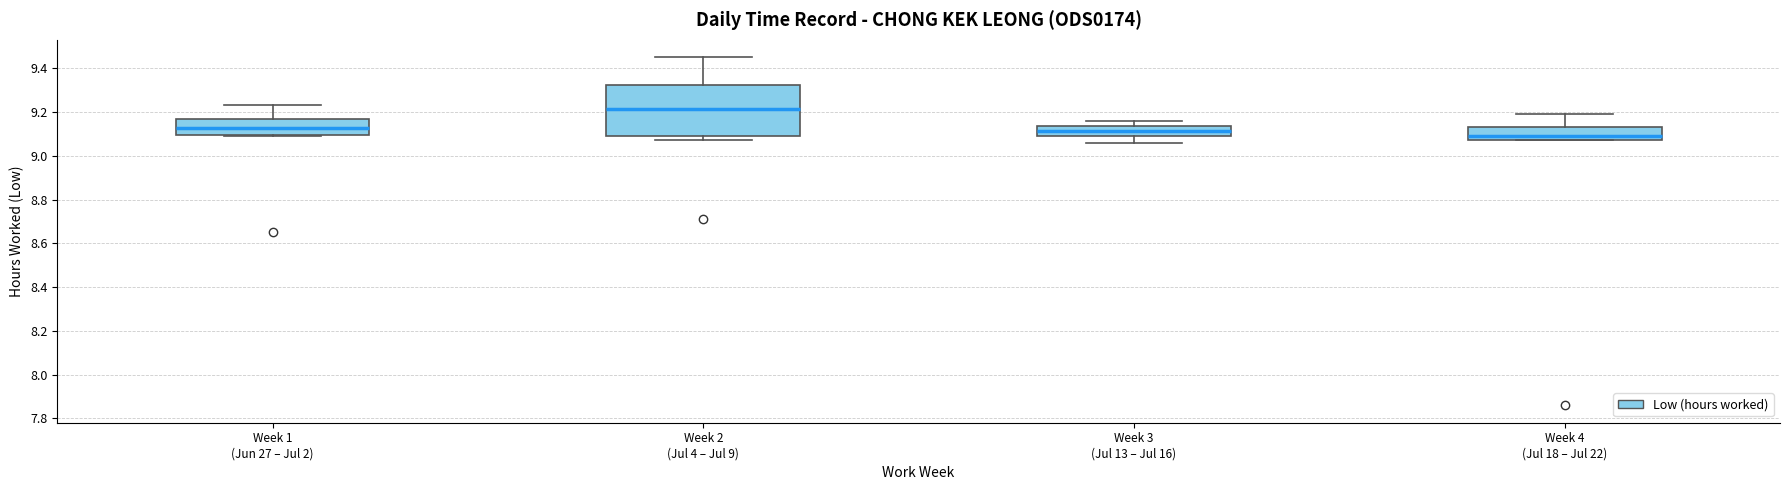

Where does the median line of the box for Week 4 (Jul 18 – Jul 22) sit on the y-axis? The values are not printed on the chart, so give them approximately, as read against the axis.

9.10